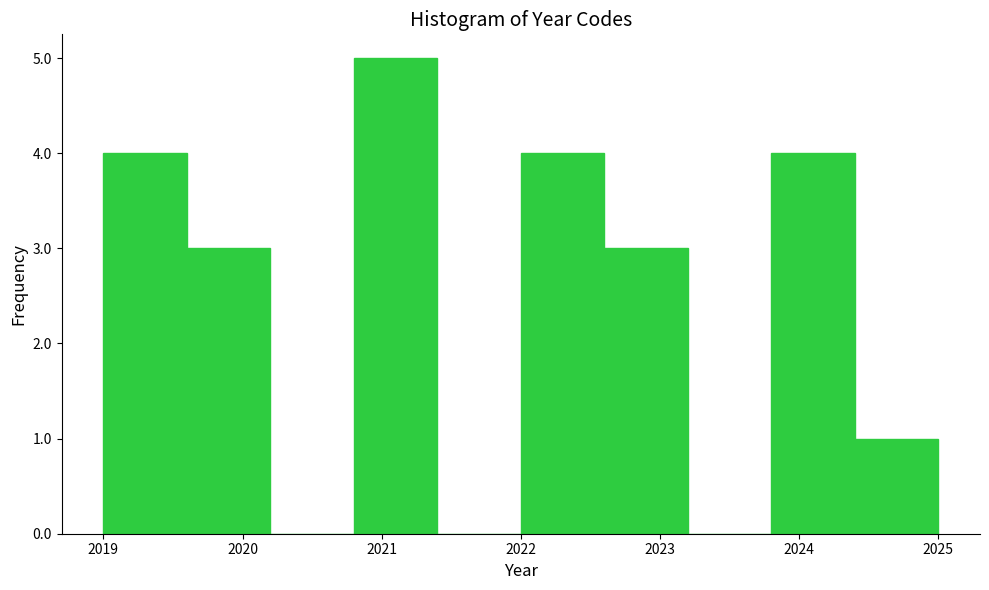

Over which range of the x-axis is the bar tallest?

2020.8 to 2021.4